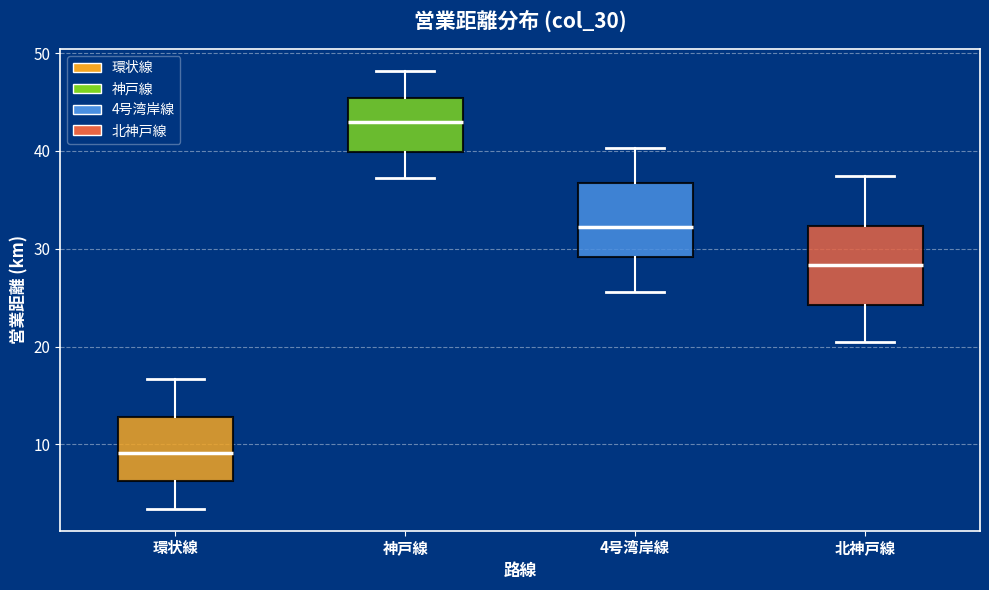

Reading left to right, read every box against the y-axis: the position of its median line, the range the box covers, and the ends of its whiskers. The values are not printed on the chart, so give them approximately, as read against the axis.

環状線: median 9, box 6 to 13, whiskers 3 to 17
神戸線: median 43, box 40 to 45, whiskers 37 to 48
4号湾岸線: median 32, box 29 to 37, whiskers 26 to 40
北神戸線: median 28, box 24 to 32, whiskers 21 to 37